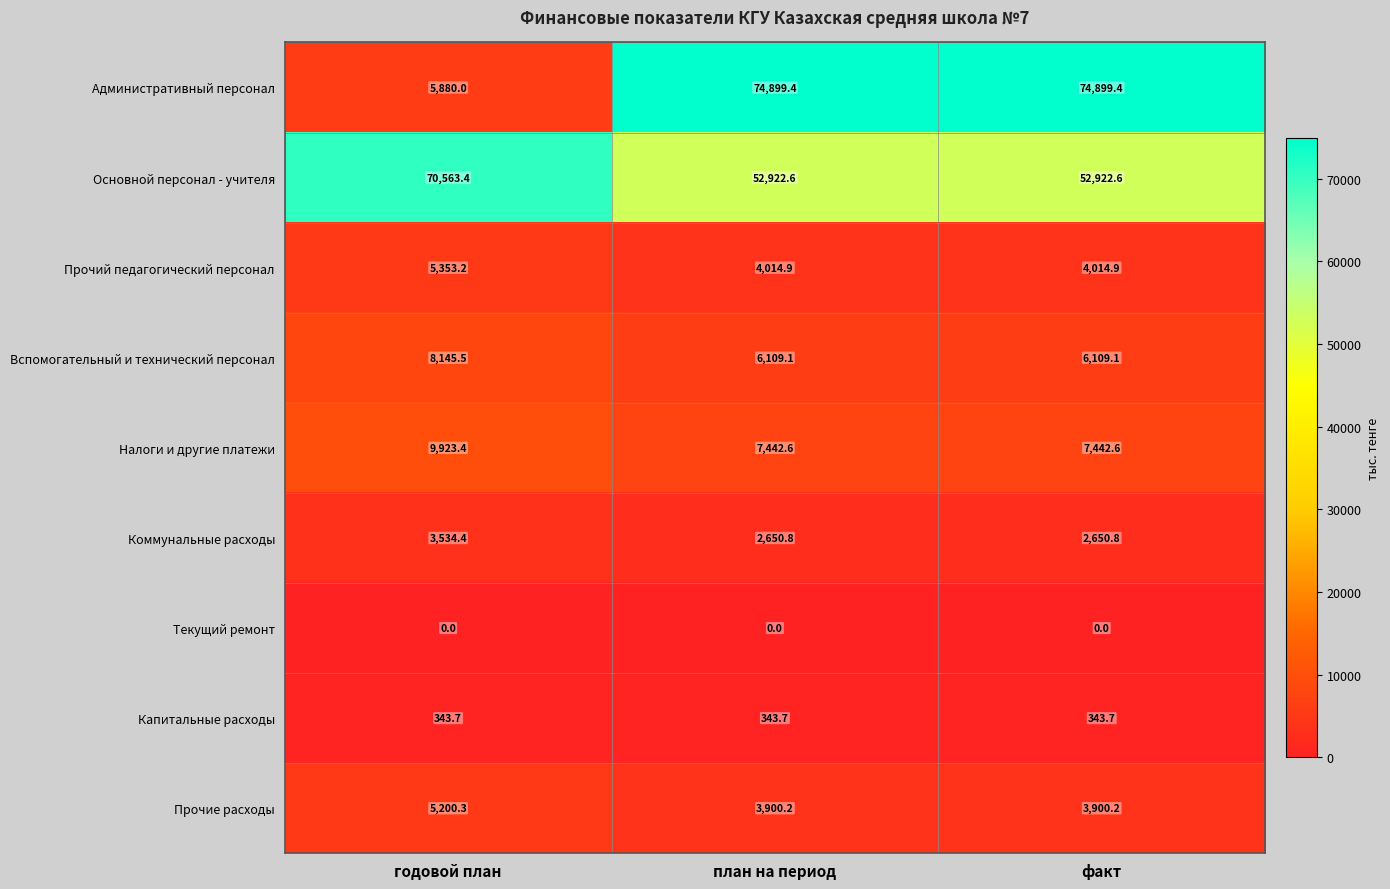

At факт, list the series in order from largest to smallest.

Административный персонал, Основной персонал - учителя, Налоги и другие платежи, Вспомогательный и технический персонал, Прочий педагогический персонал, Прочие расходы, Коммунальные расходы, Капитальные расходы, Текущий ремонт